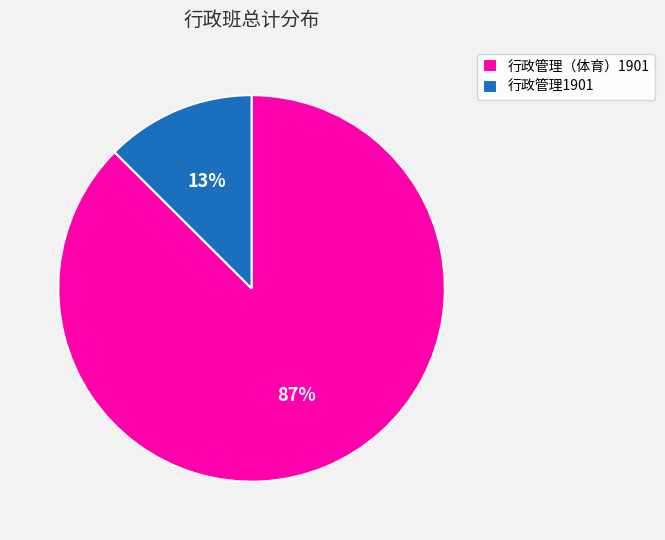

What percentage is the 行政管理（体育）1901 slice, to the nearest percent?

87%